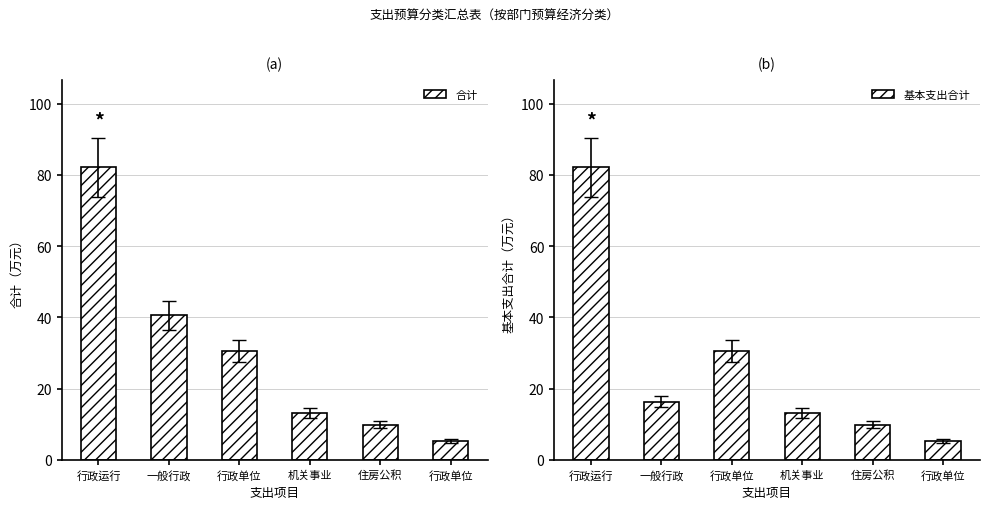

Reading left to right, list all the values displayed in this chart.

合计: 行政运行=82.1	一般行政=40.6	行政单位=30.6	机关事业=13.1	住房公积=9.8	行政单位=5.2
基本支出合计: 行政运行=82.1	一般行政=16.3	行政单位=30.6	机关事业=13.1	住房公积=9.8	行政单位=5.2